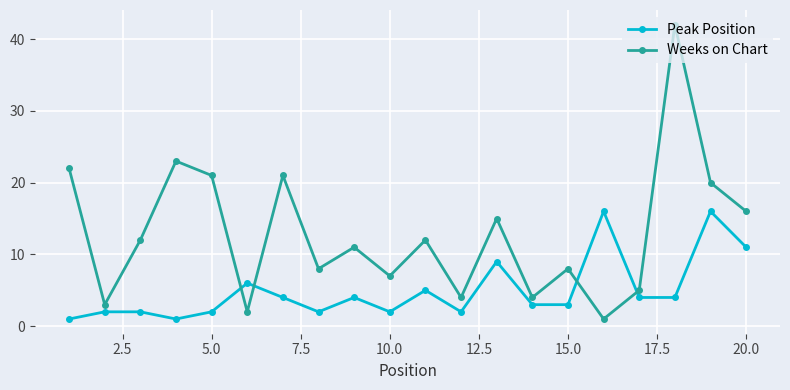

In Weeks on Chart, how many points are higher than both neighbors (excluding endpoints)?

7